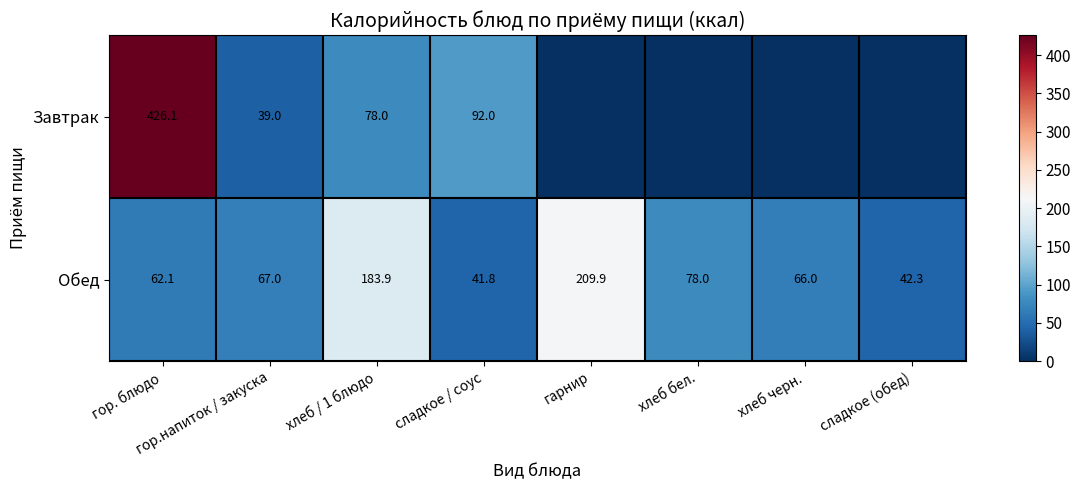

At гор.напиток / закуска, list the series in order from largest to smallest.

Обед, Завтрак